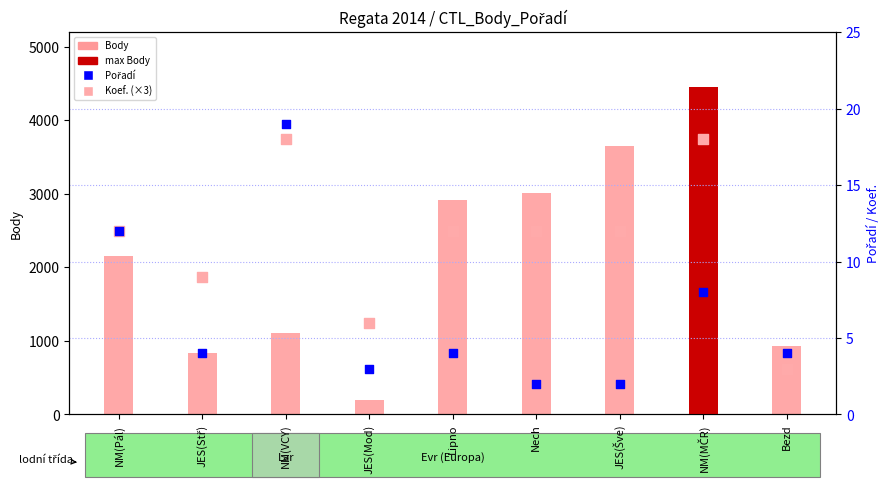

What is the total value across all series at NM(MČR)?

4478